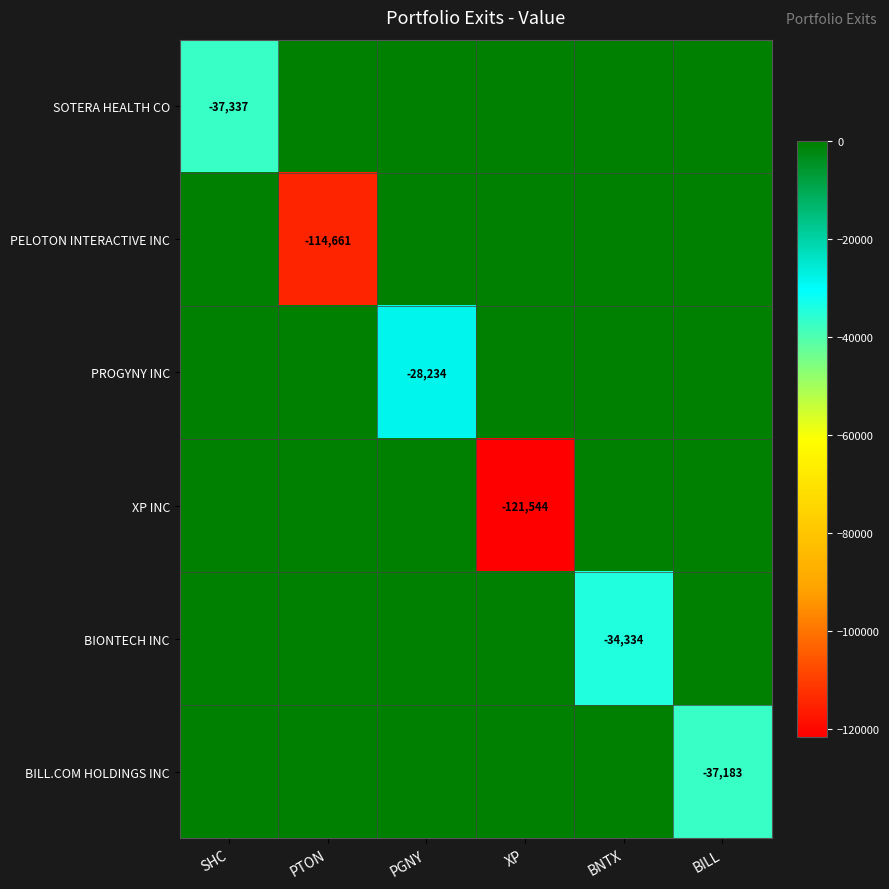

How many categories are shown in the chart?

6